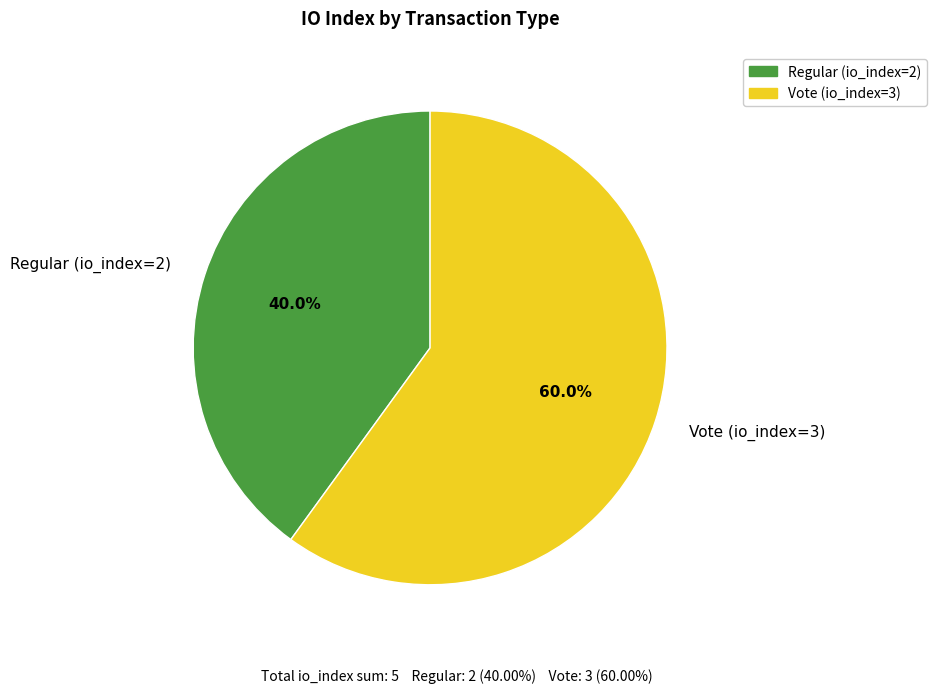

What is the majority slice?

Vote (io_index=3)